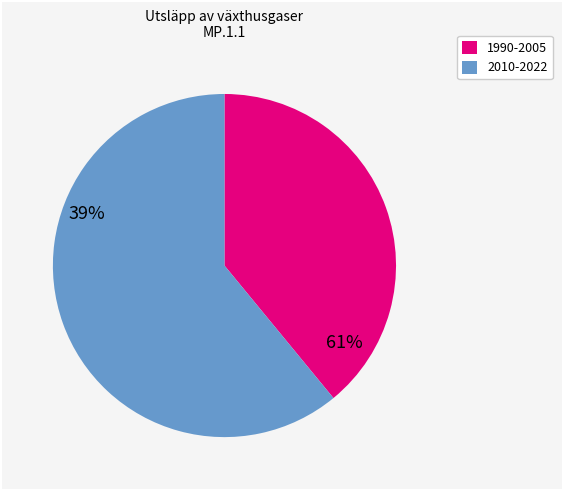

Does any single category account for the majority?

Yes